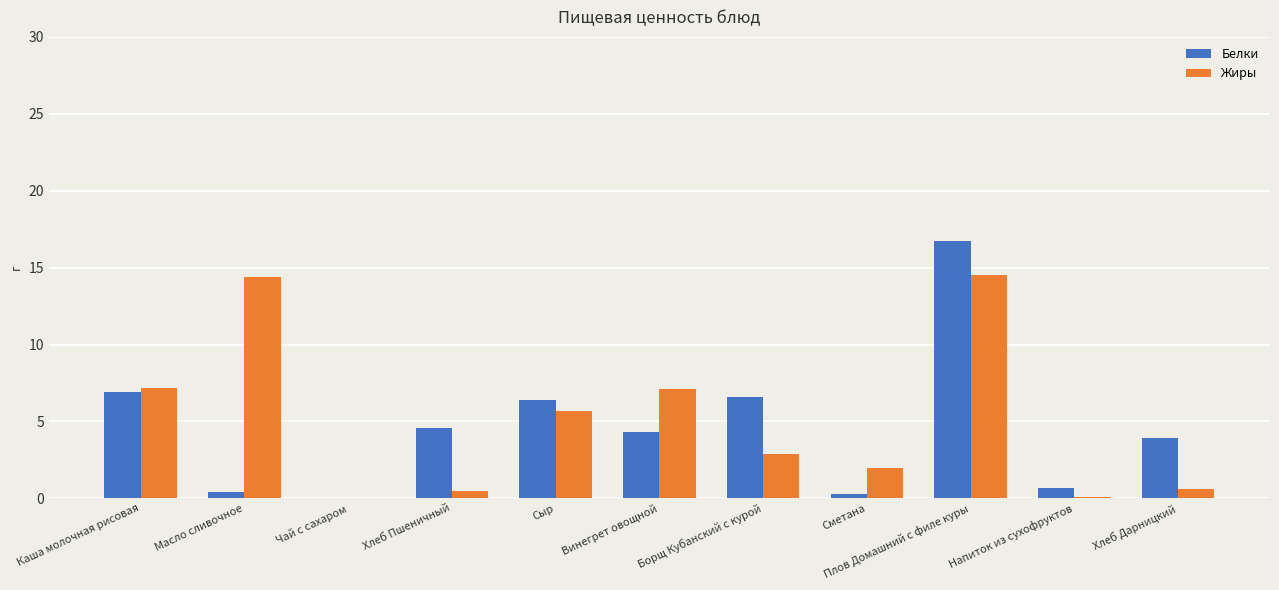

At which category is the sum across all series the highest?

Плов Домашний с филе куры